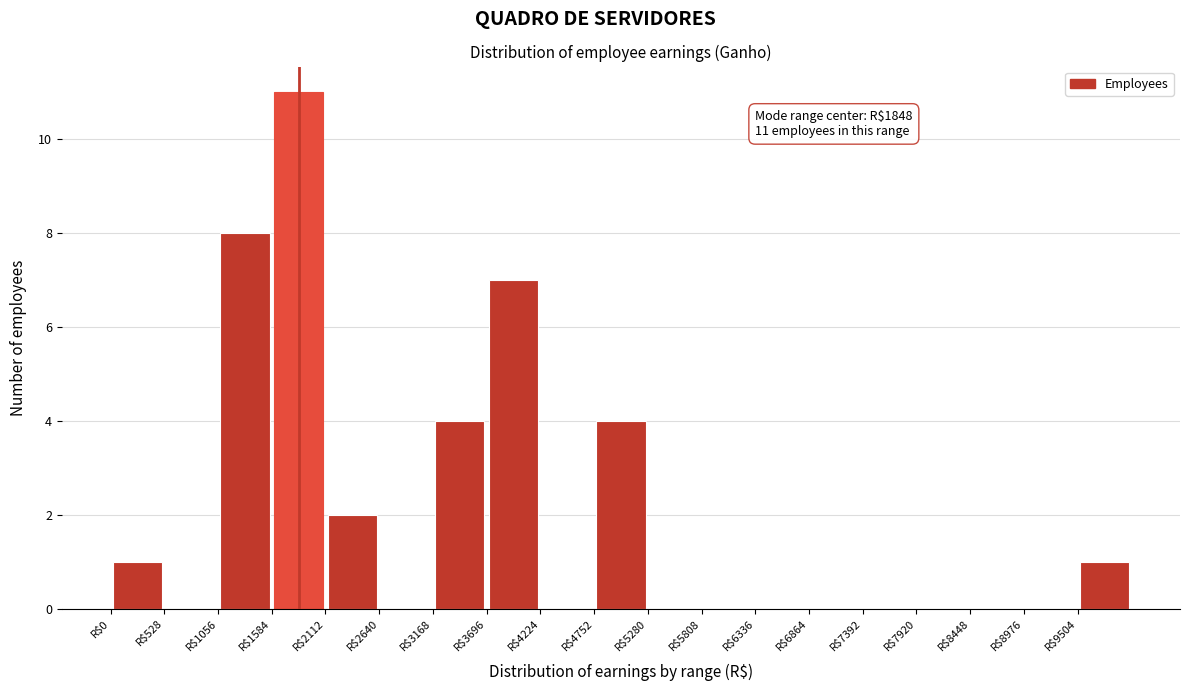

Which range on the x-axis has the tallest bar?

1600 to 2100